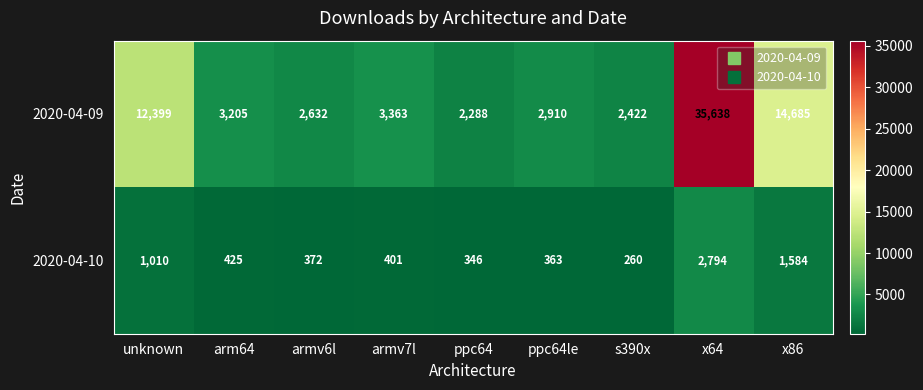

Is it true that 2020-04-09 equals 1529 at armv6l?

False